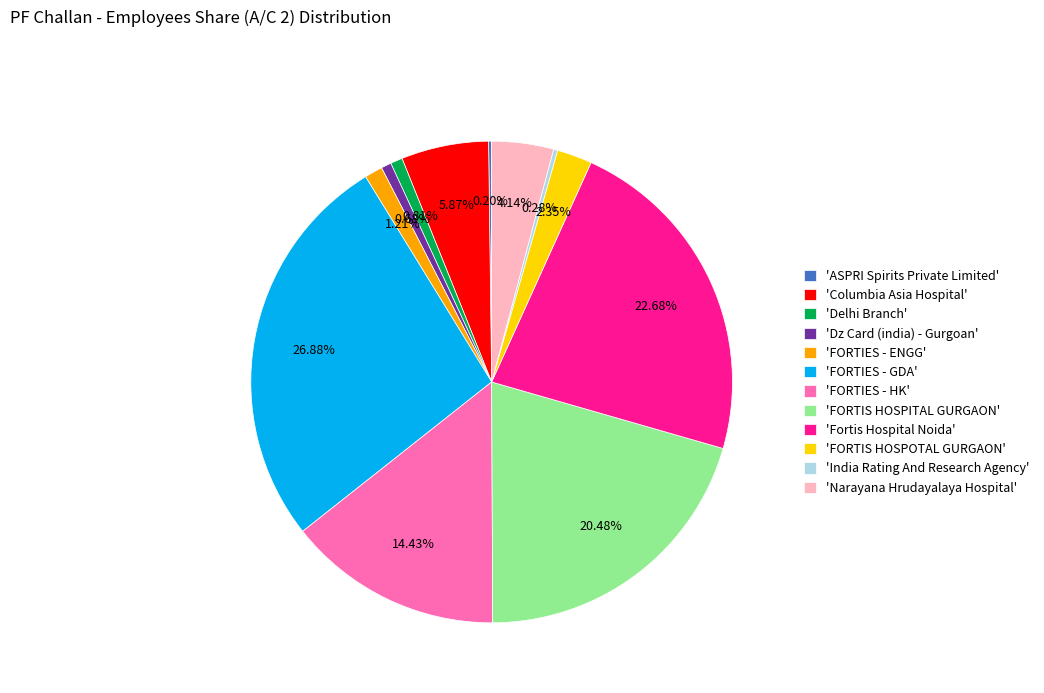

Combined, do 'FORTIS HOSPITAL GURGAON' and 'Fortis Hospital Noida' account for over 50%?

No